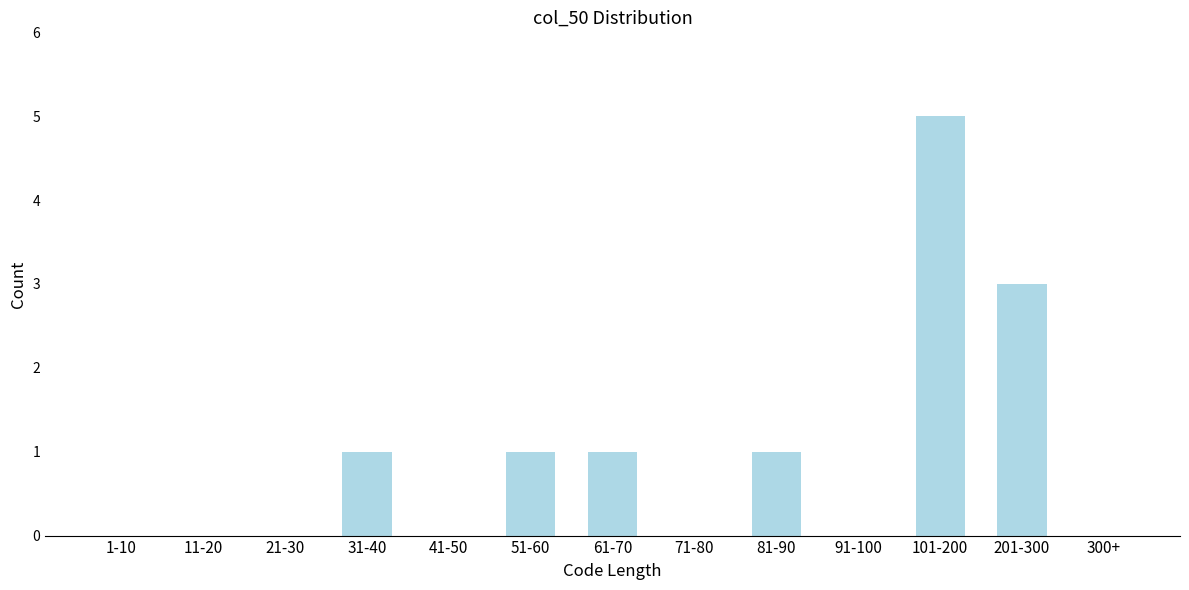

Reading right to left, transcribe all the data shown in this chart.

300+=0	201-300=3	101-200=5	91-100=0	81-90=1	71-80=0	61-70=1	51-60=1	41-50=0	31-40=1	21-30=0	11-20=0	1-10=0